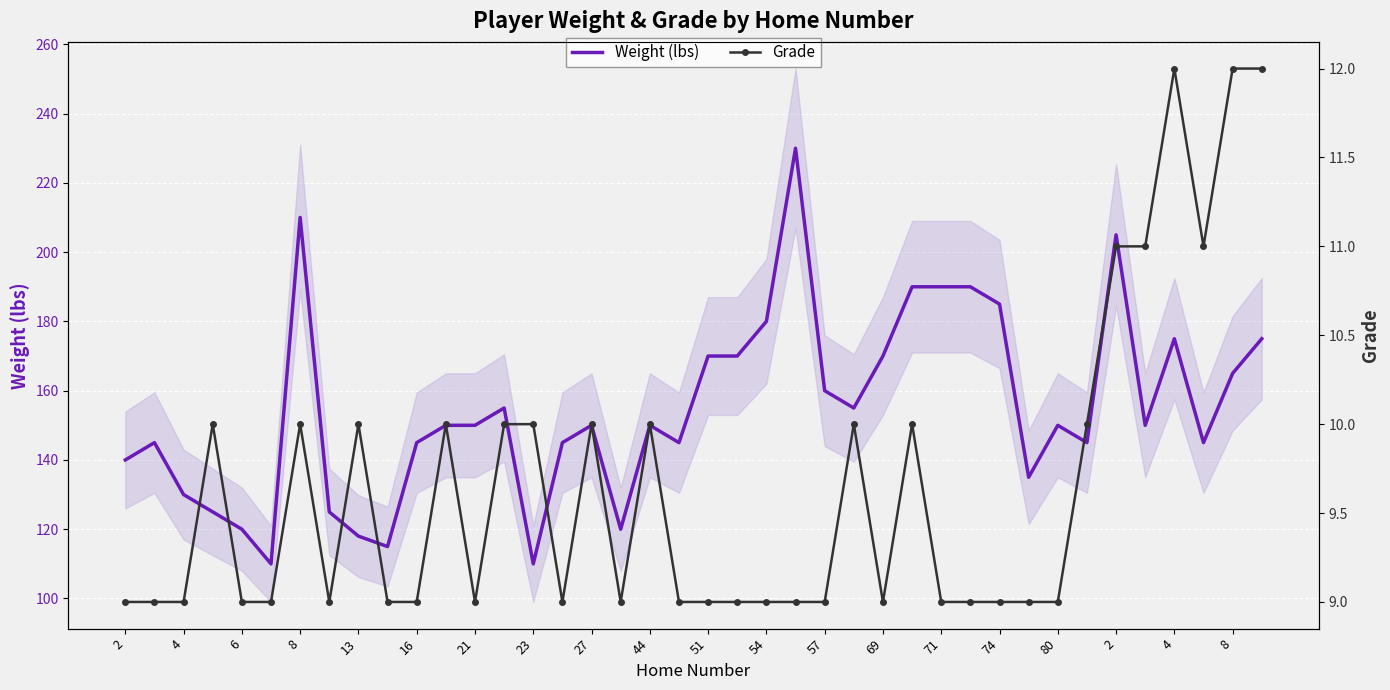

How many distinct data groups are displayed?

2